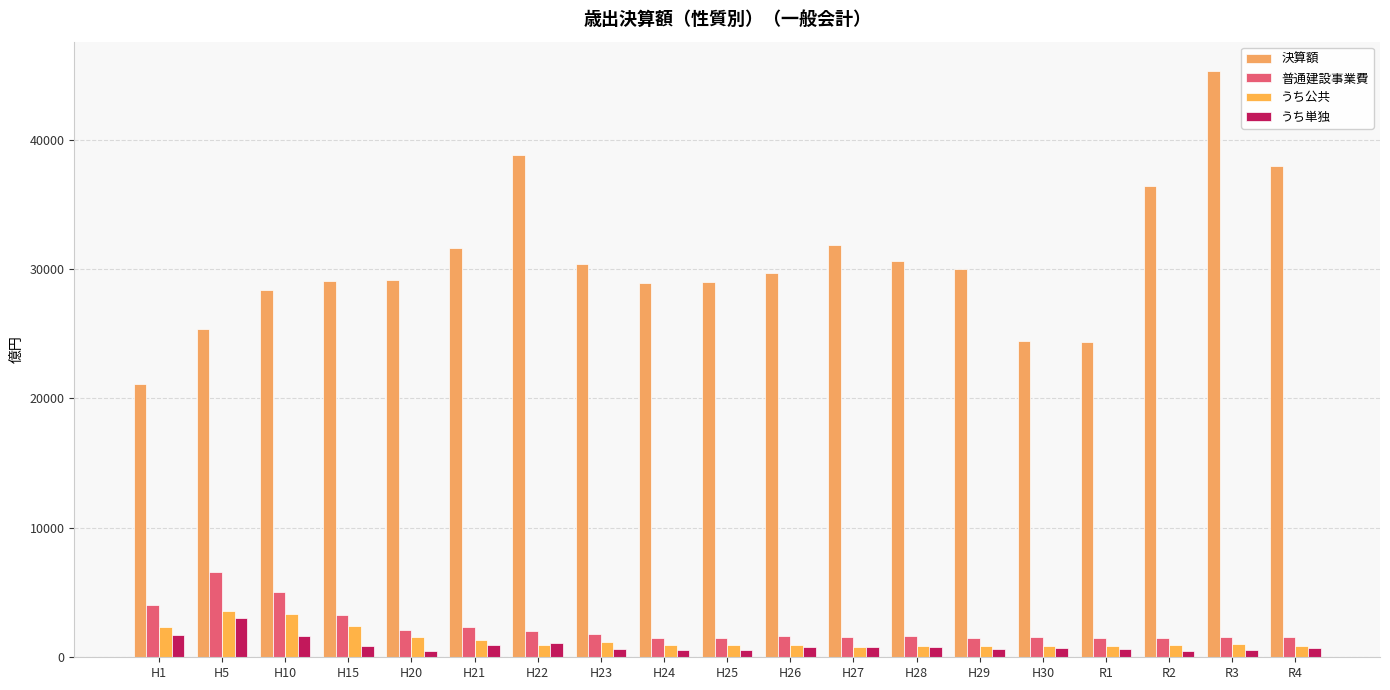

At how many categories does at least one series exceed 40453?

1